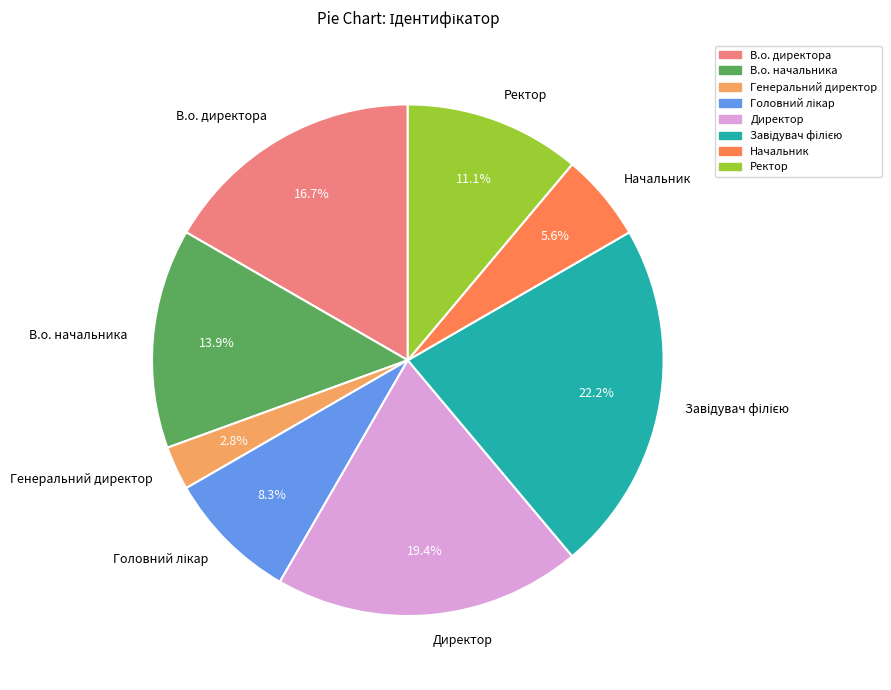

Does Ректор account for over 50% of the chart?

No